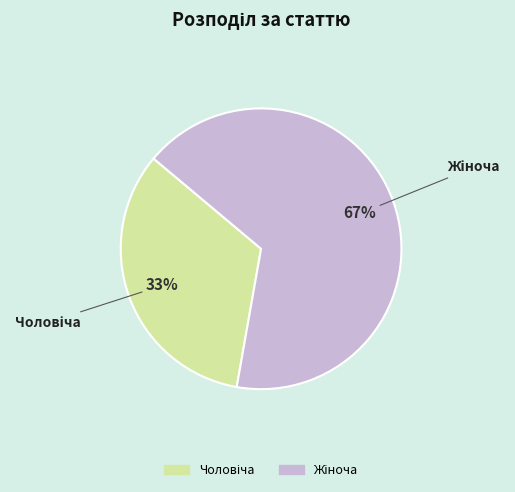

Is there any slice that represents more than half of the pie?

Yes